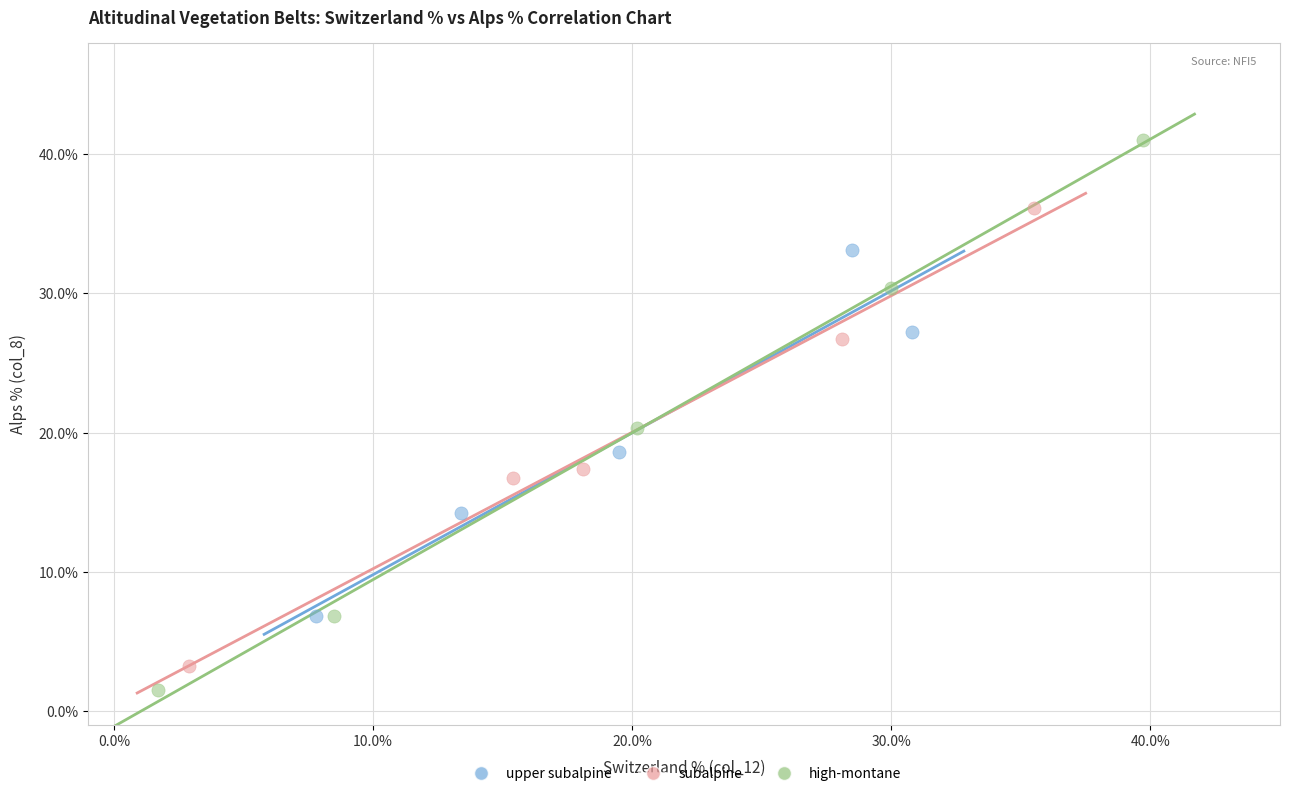

Which series reaches the maximum Y coordinate?

high-montane